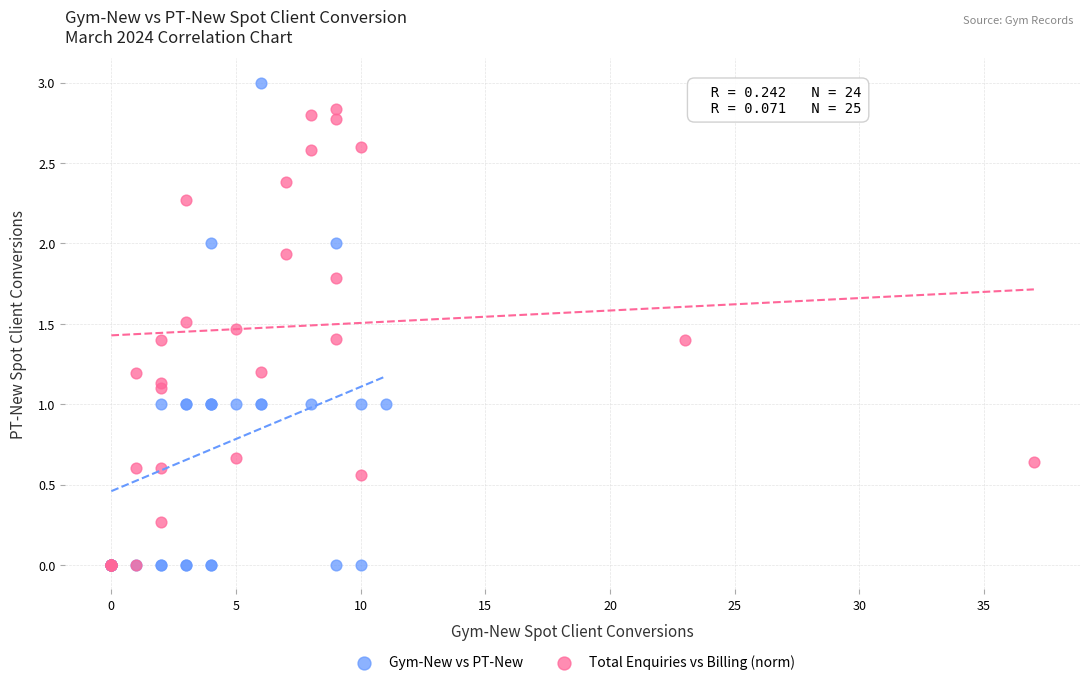

Which series contains the highest Y value?

Gym-New vs PT-New